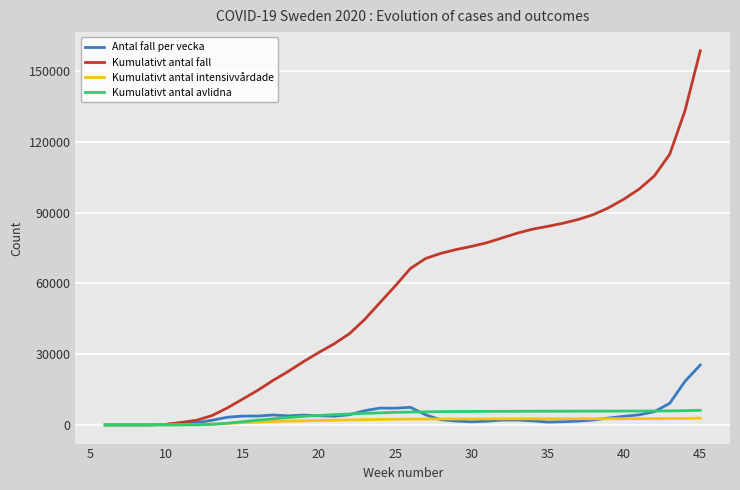

Which series has the largest total across all categories?

Kumulativt antal fall